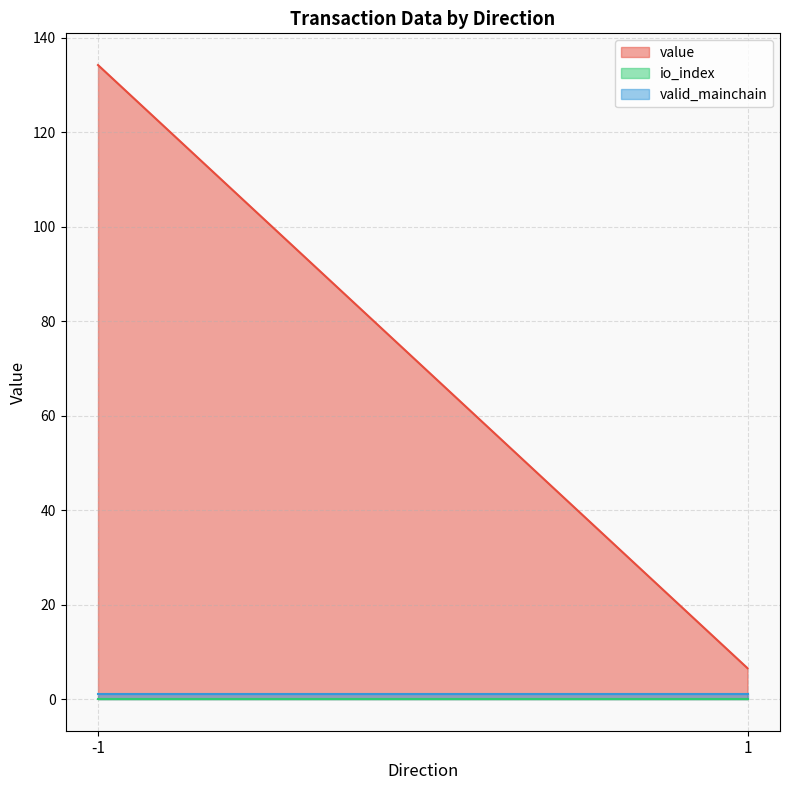

Which series has the largest range (max minus min)?

value